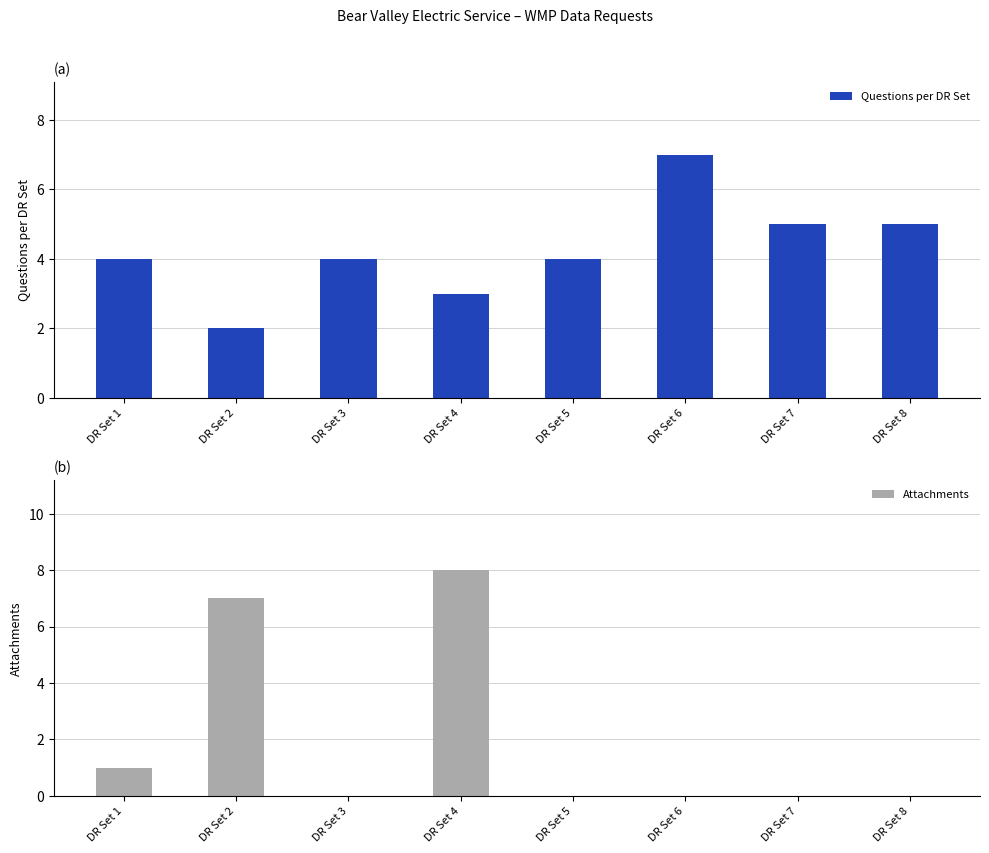

At which category does the chart reach its minimum across all series?

DR Set 3